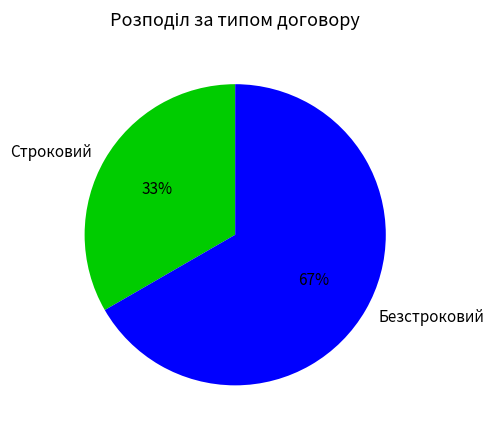

To the nearest percent, what is the average slice percentage?

50%